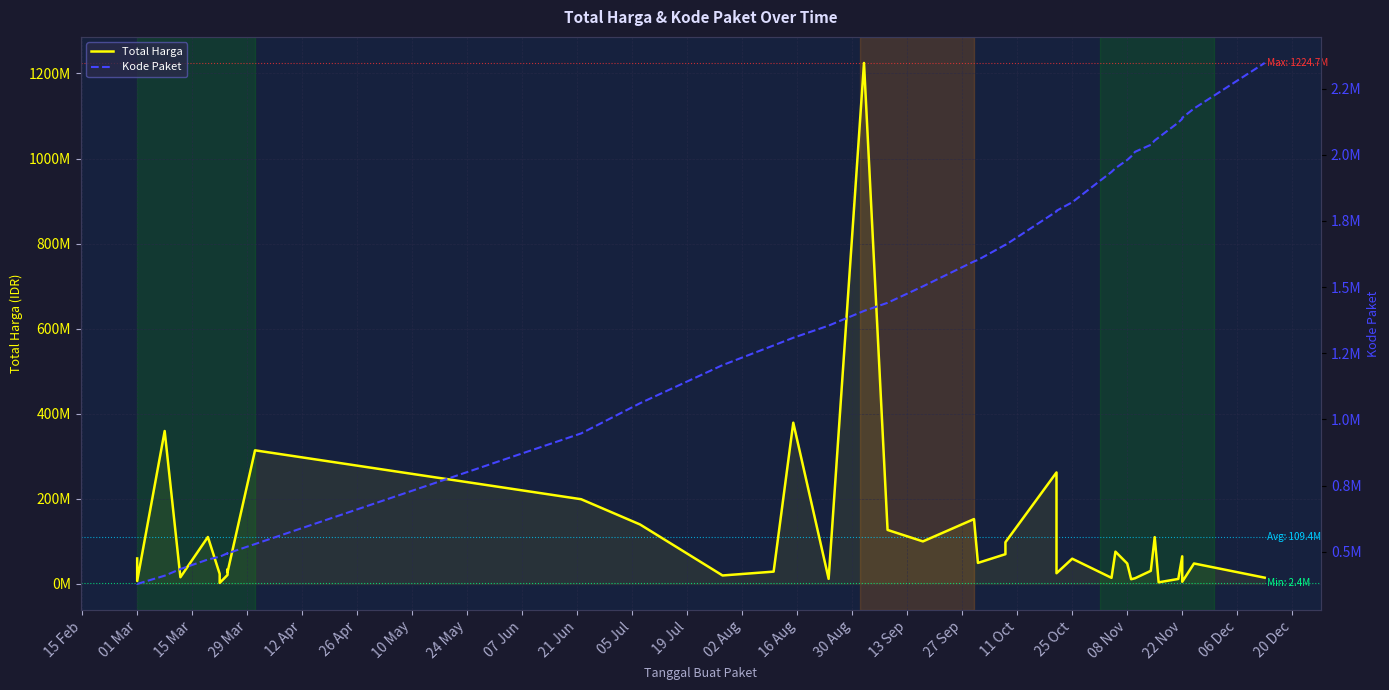

How many values in the Total Harga series exceed 48140000?

19